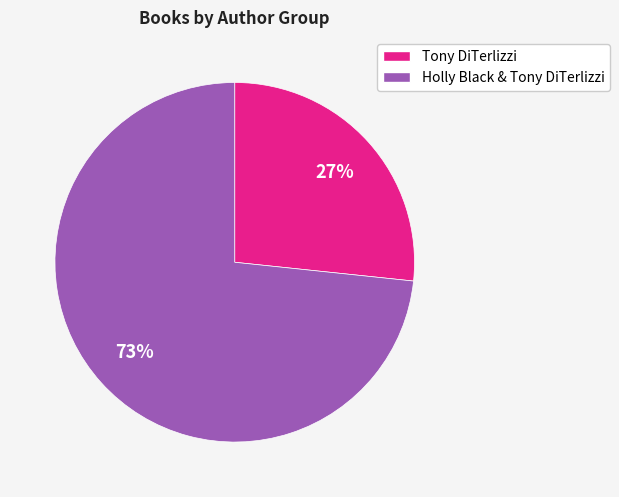

Count the number of slices in the pie.

2